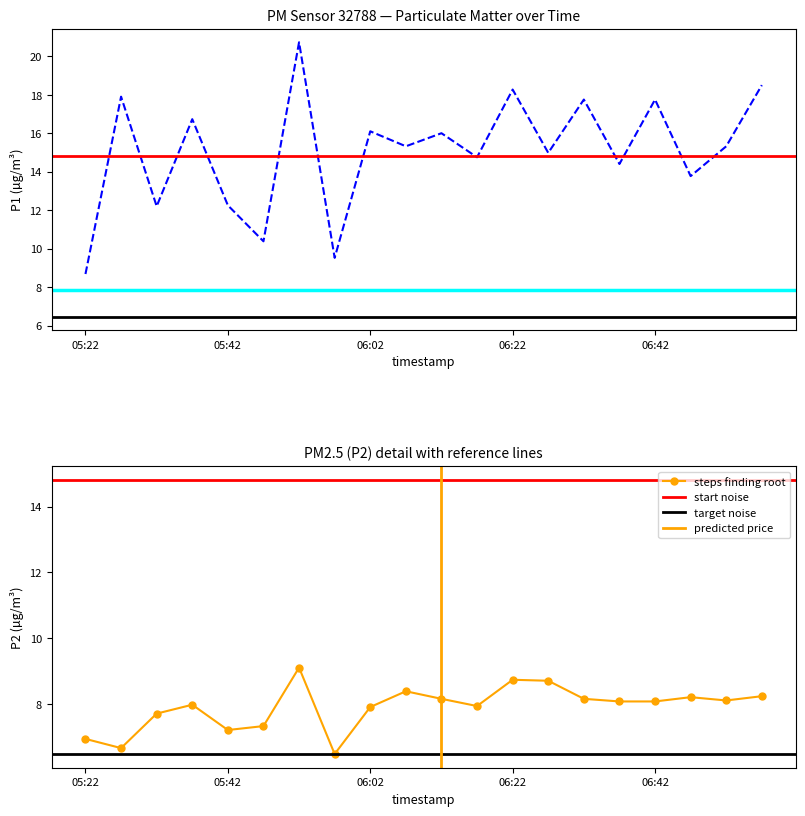

What is the lowest value of the steps finding root series?

6.5